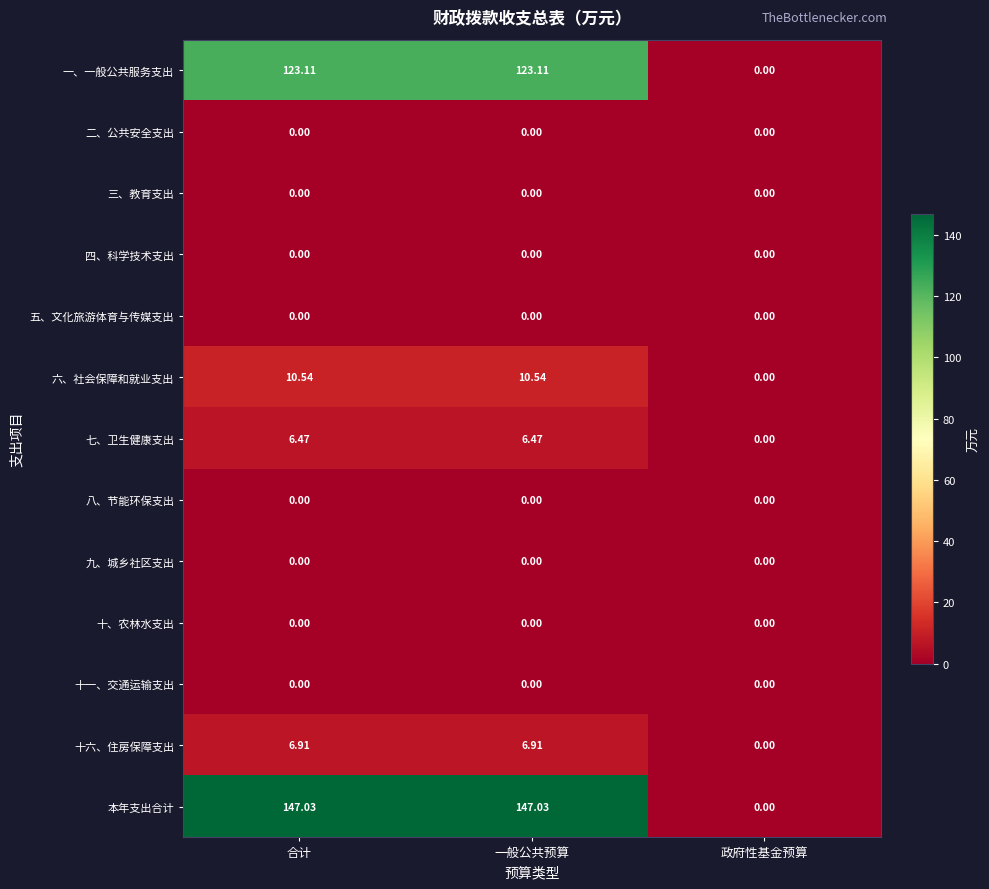

Where does the 本年支出合计 series first go above 147?

合计